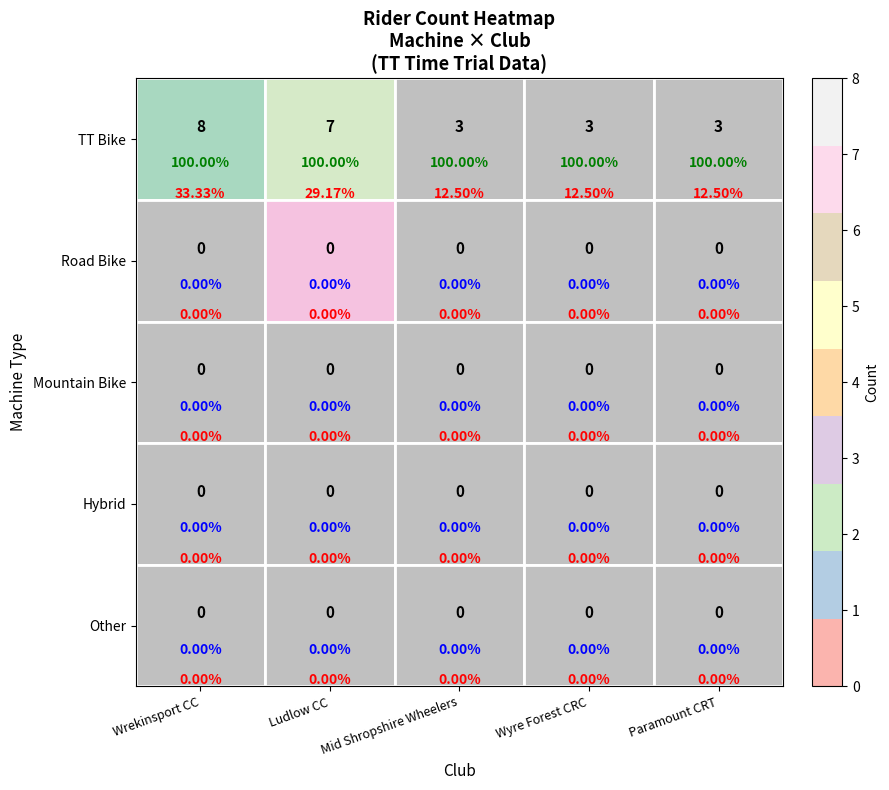

List the labels in order of Mountain Bike value, smallest first.

Wrekinsport CC, Ludlow CC, Mid Shropshire Wheelers, Wyre Forest CRC, Paramount CRT